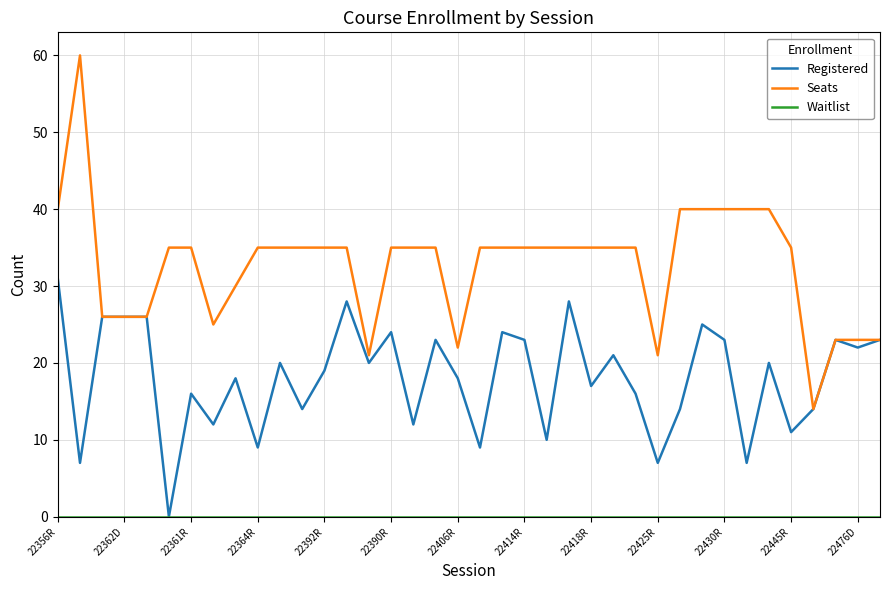

Which series has the largest total across all categories?

Seats